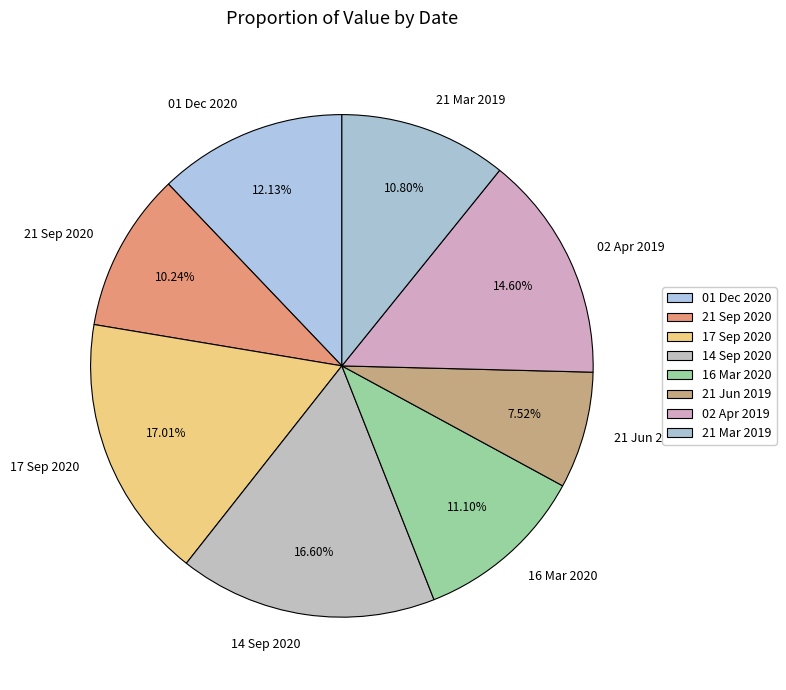

Does any single category account for the majority?

No